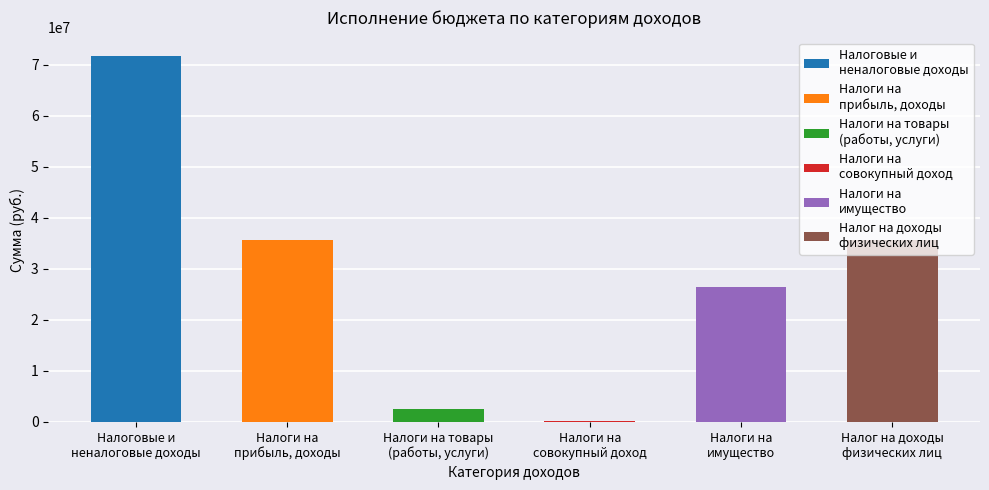

At how many categories does at least one series exceed 45334451?

1